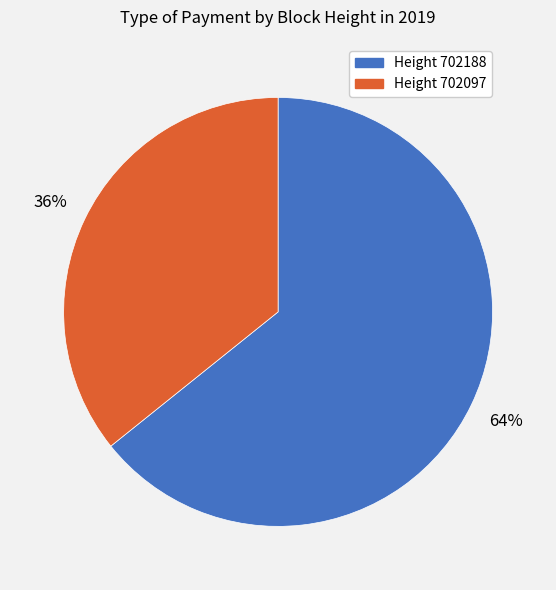

How many segments does this pie chart have?

2